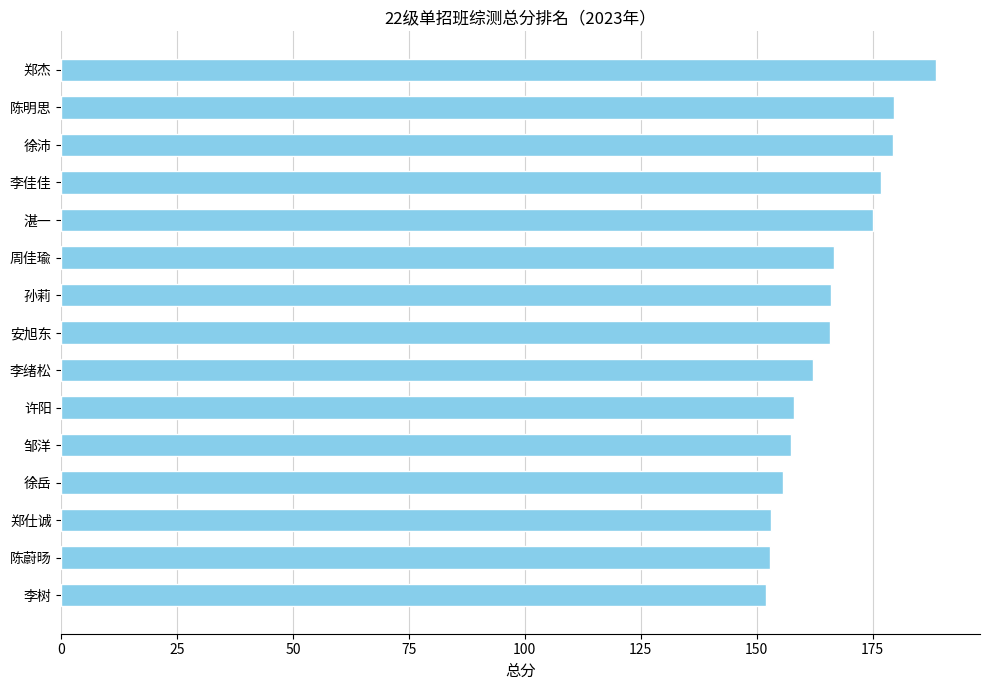

The chart shows a value of 166.0 at 孙莉. True or false?

True